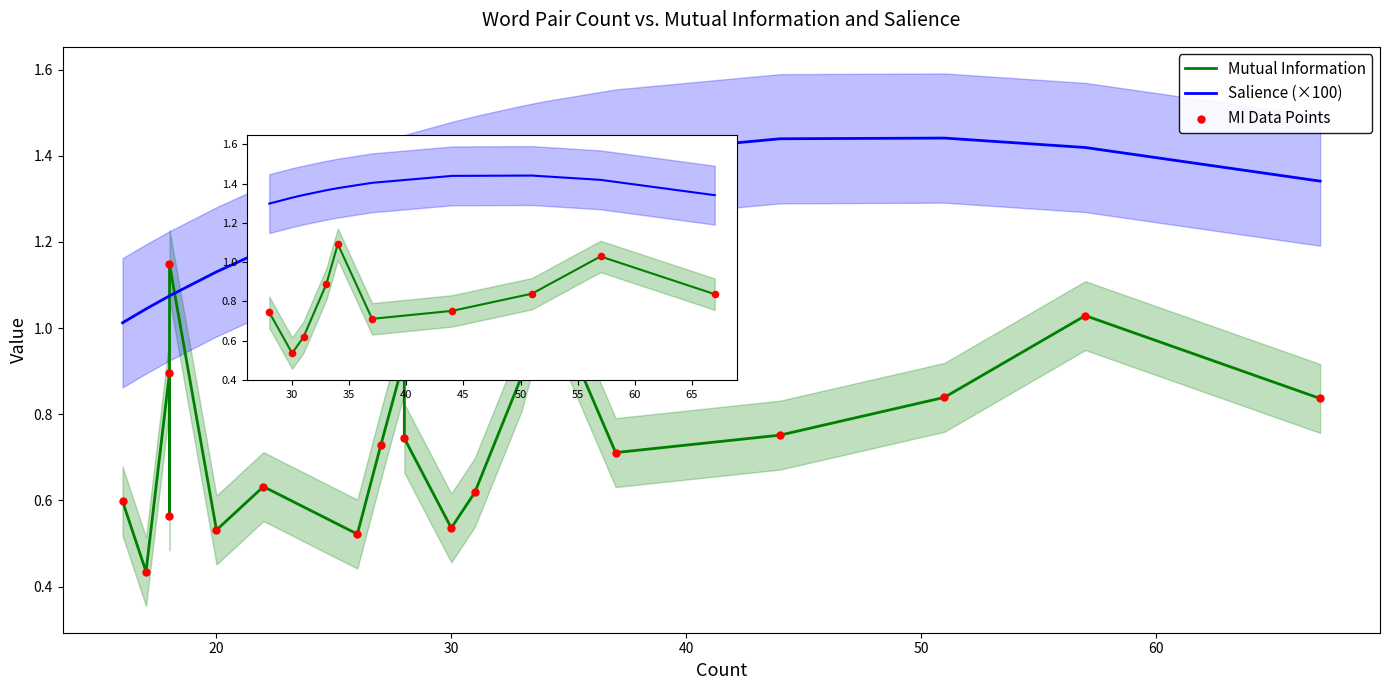

At how many categories does at least one series exceed 0?

20